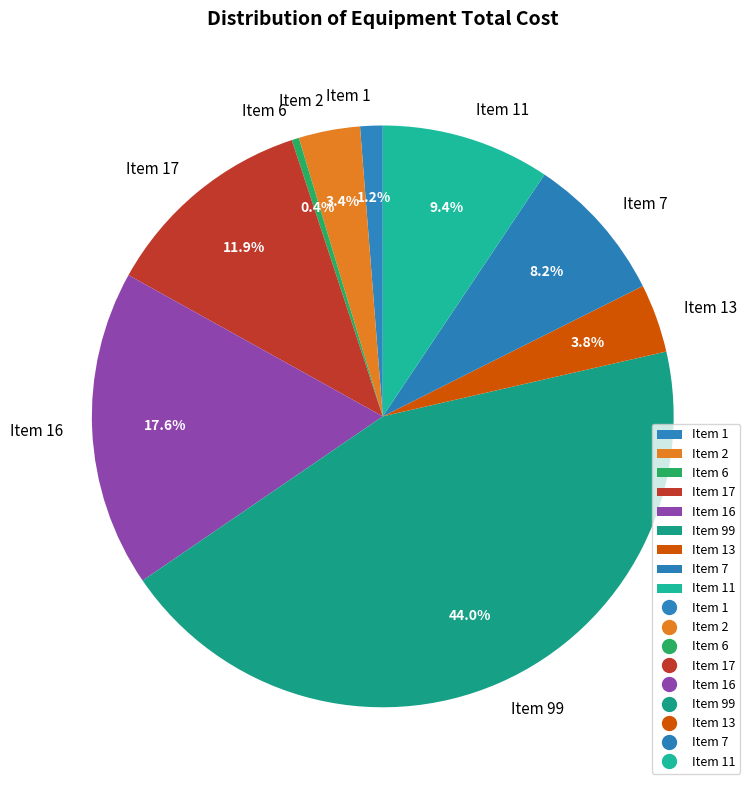

What is the largest slice in the pie chart?

Item 99